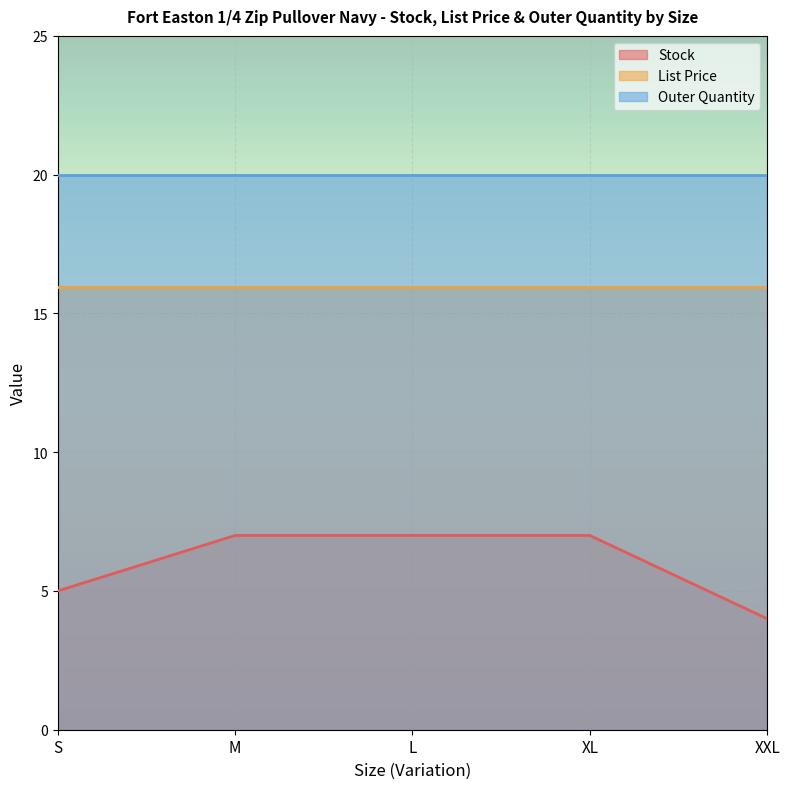

True or false: Stock and Outer Quantity cross at least once.

False